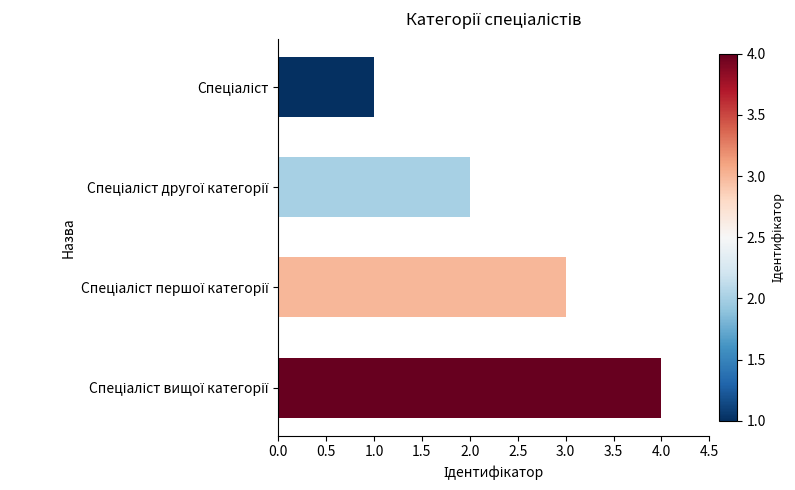

What is the sum of all values?

10